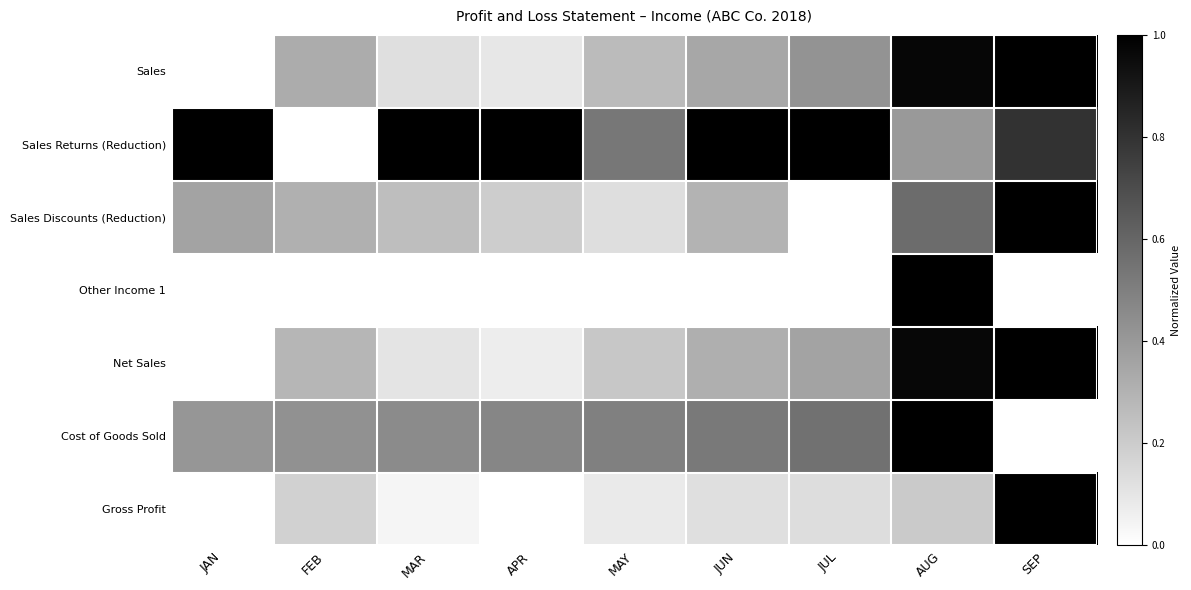

Which series has the largest range (max minus min)?

Sales